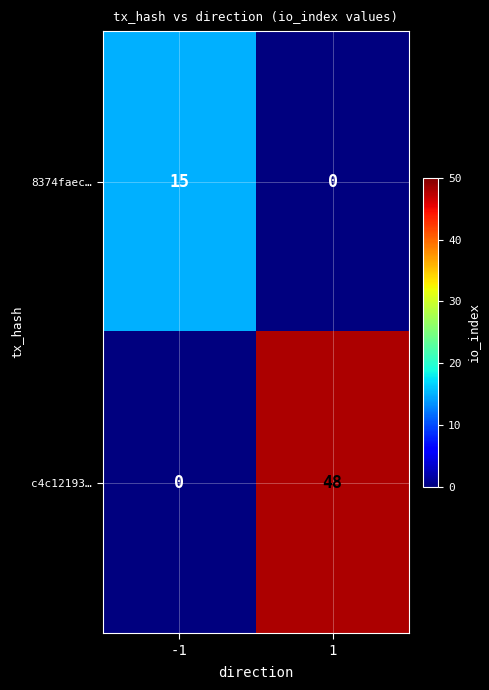

What is the average value of the c4c12193… series?

24